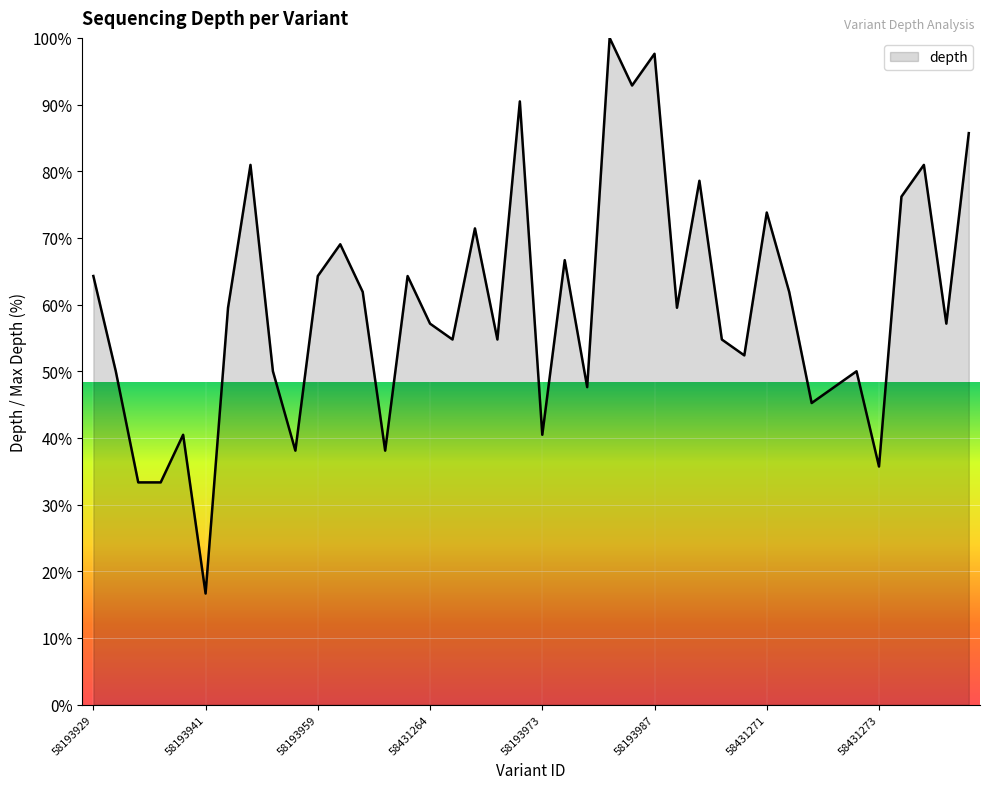

What is the difference between the maximum and minimum values?

83.3